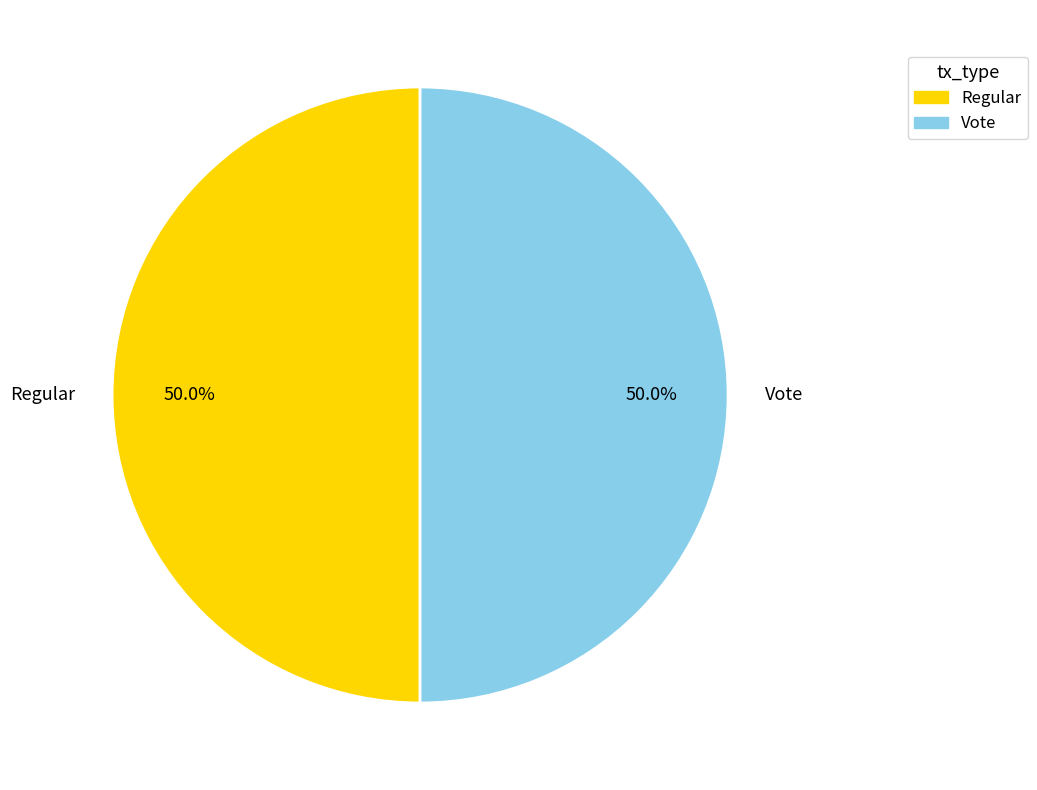

Approximately how many times larger is the value at Regular compared to Vote?

1.0